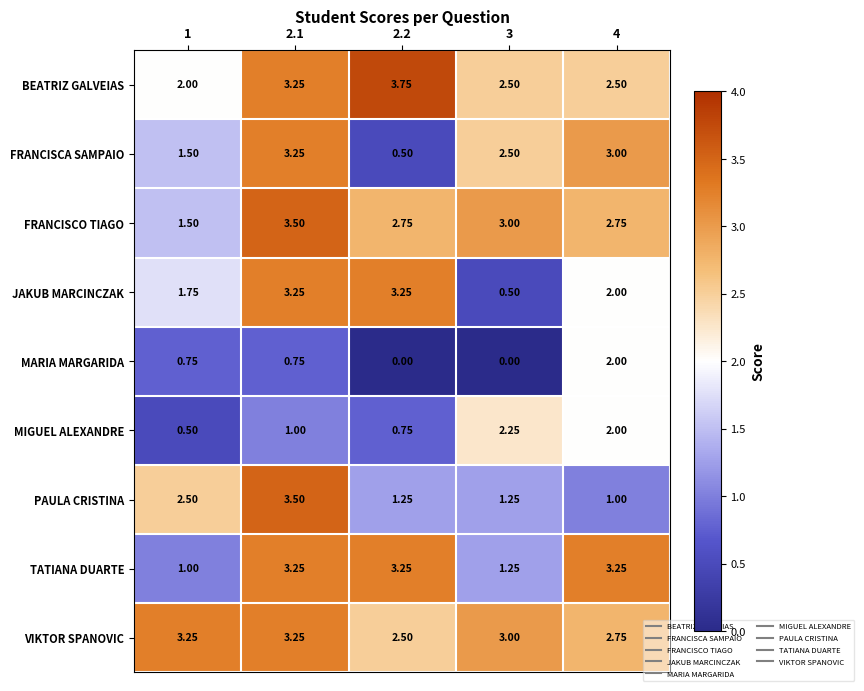

Between 2.2 and 3, which series saw the biggest shift?

JAKUB MARCINCZAK